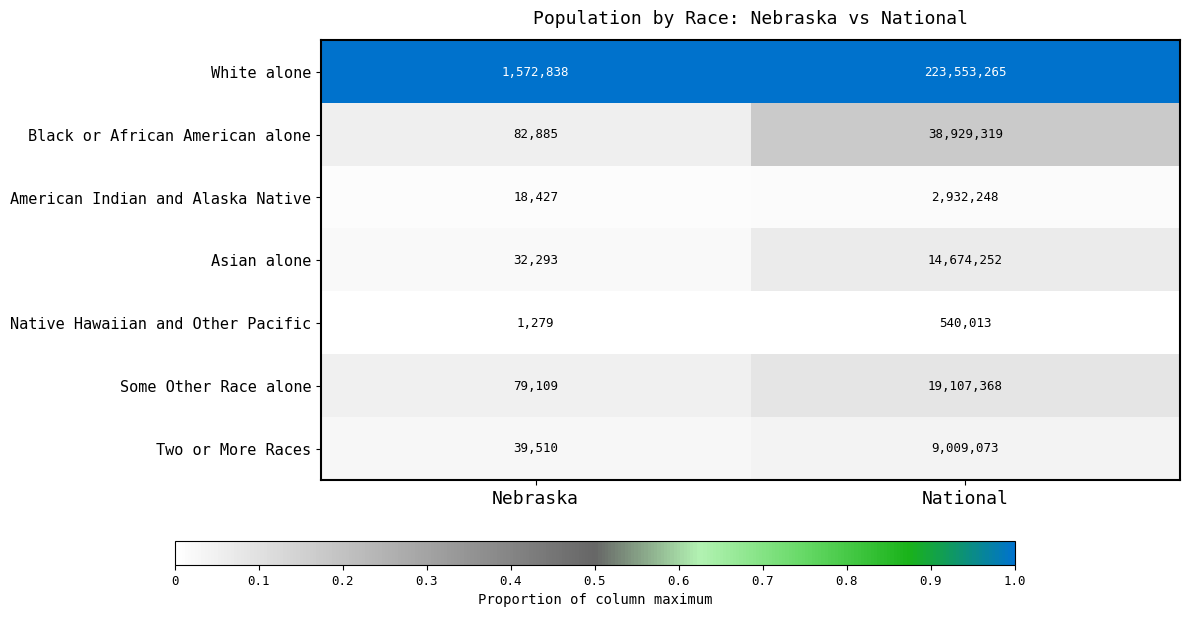

The value of Asian alone at Nebraska is 32293. True or false?

True